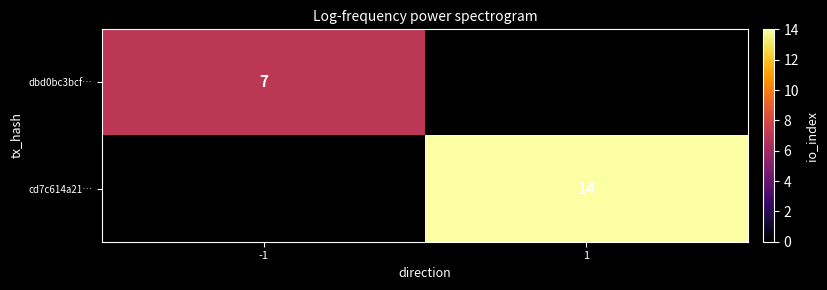

Which label corresponds to the smallest value in the chart?

-1